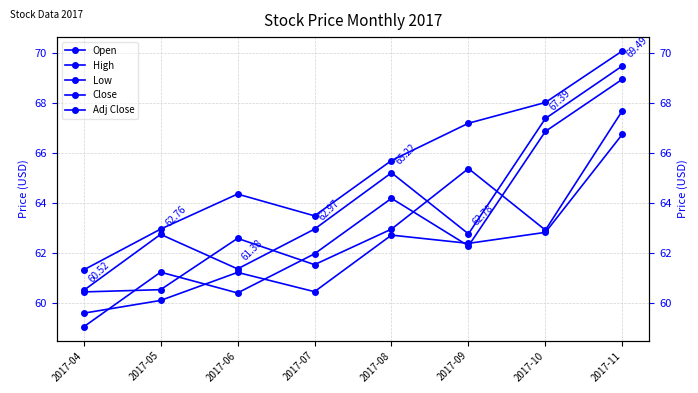

Reading left to right, transcribe all the data shown in this chart.

Open: 2017-04=60.5	2017-05=60.5	2017-06=62.6	2017-07=61.5	2017-08=63.0	2017-09=65.4	2017-10=62.9	2017-11=67.7
High: 2017-04=61.3	2017-05=63.0	2017-06=64.4	2017-07=63.5	2017-08=65.7	2017-09=67.2	2017-10=68.0	2017-11=70.1
Low: 2017-04=59.6	2017-05=60.1	2017-06=61.2	2017-07=60.5	2017-08=62.7	2017-09=62.4	2017-10=62.8	2017-11=66.8
Close: 2017-04=60.5	2017-05=62.8	2017-06=61.4	2017-07=63.0	2017-08=65.2	2017-09=62.8	2017-10=67.4	2017-11=69.5
Adj Close: 2017-04=59.1	2017-05=61.3	2017-06=60.4	2017-07=62.0	2017-08=64.2	2017-09=62.3	2017-10=66.9	2017-11=69.0